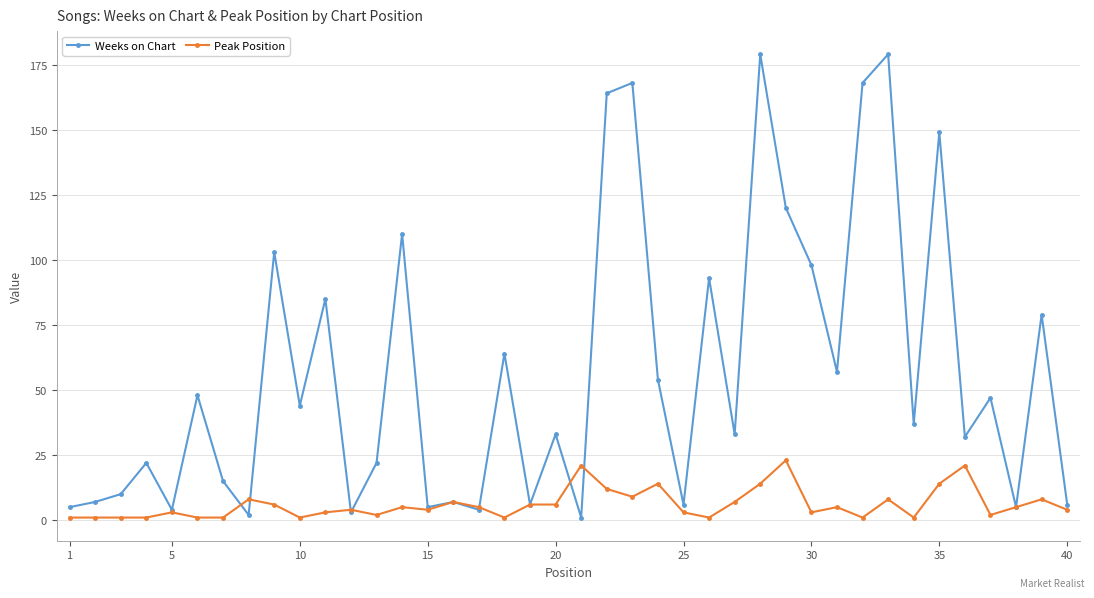

What are all the series names shown in the legend?

Weeks on Chart, Peak Position